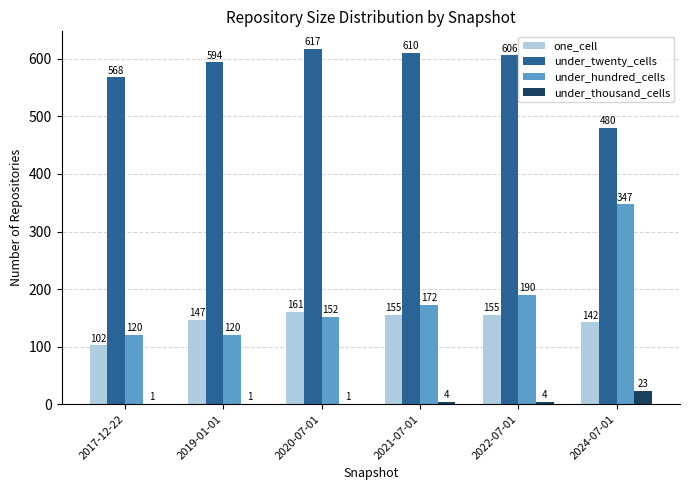

Are the bars horizontal?

No